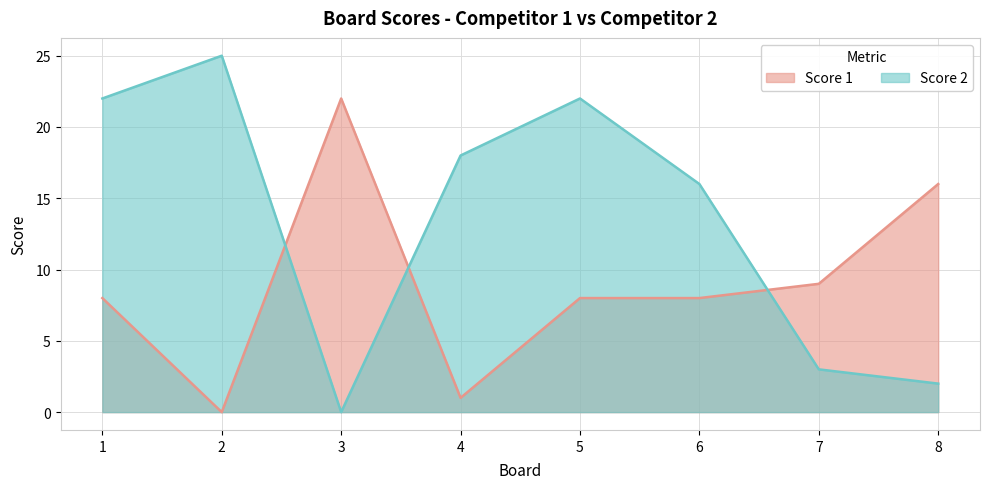

How many times do Score 1 and Score 2 cross each other?

3